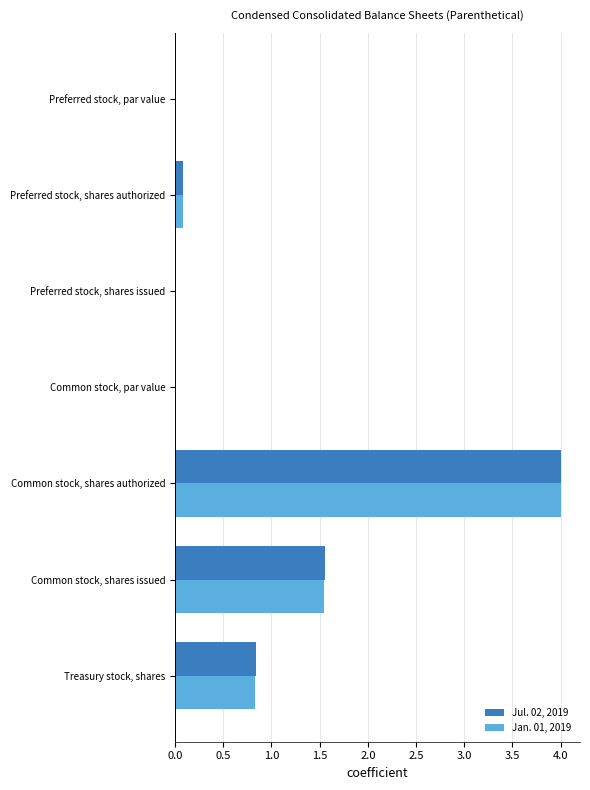

What is the sum of all Jan. 01, 2019 values?

6.5